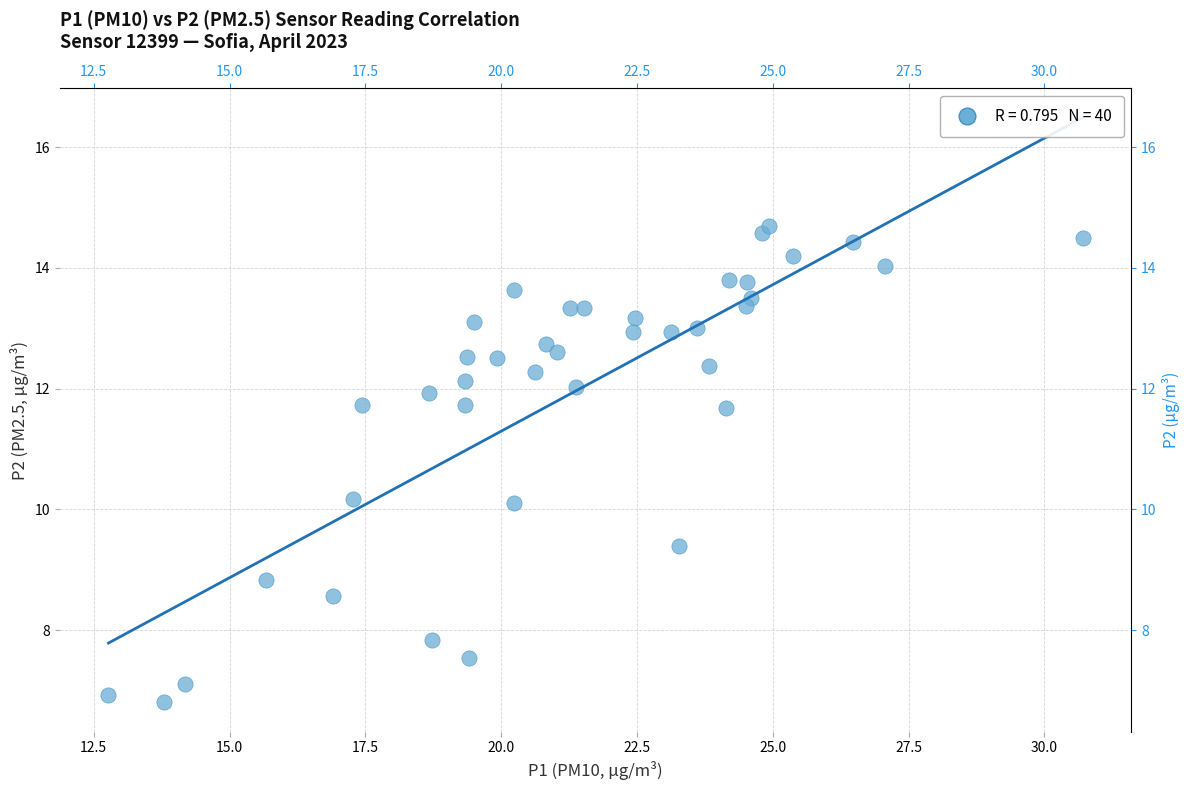

What is the range of X values (max minus min)?

17.9